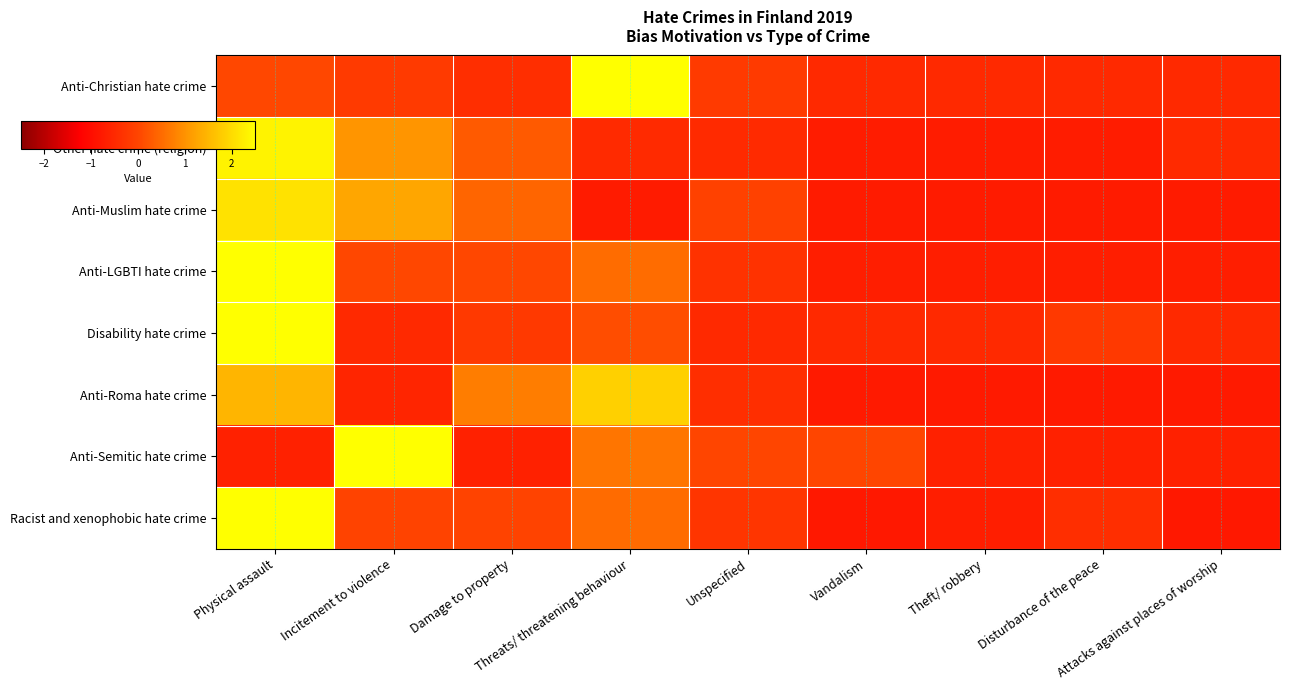

At which category is the sum across all series the highest?

Physical assault